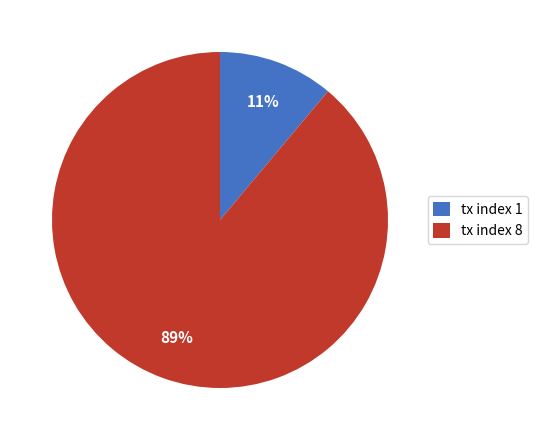

To the nearest percent, what percentage of the pie is tx index 1?

11%